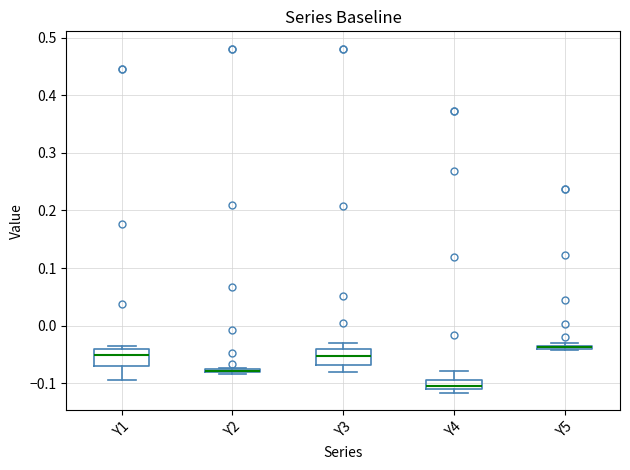

Where is the upper edge of the box for Y4 on the y-axis? The values are not printed on the chart, so give them approximately, as read against the axis.

-0.09